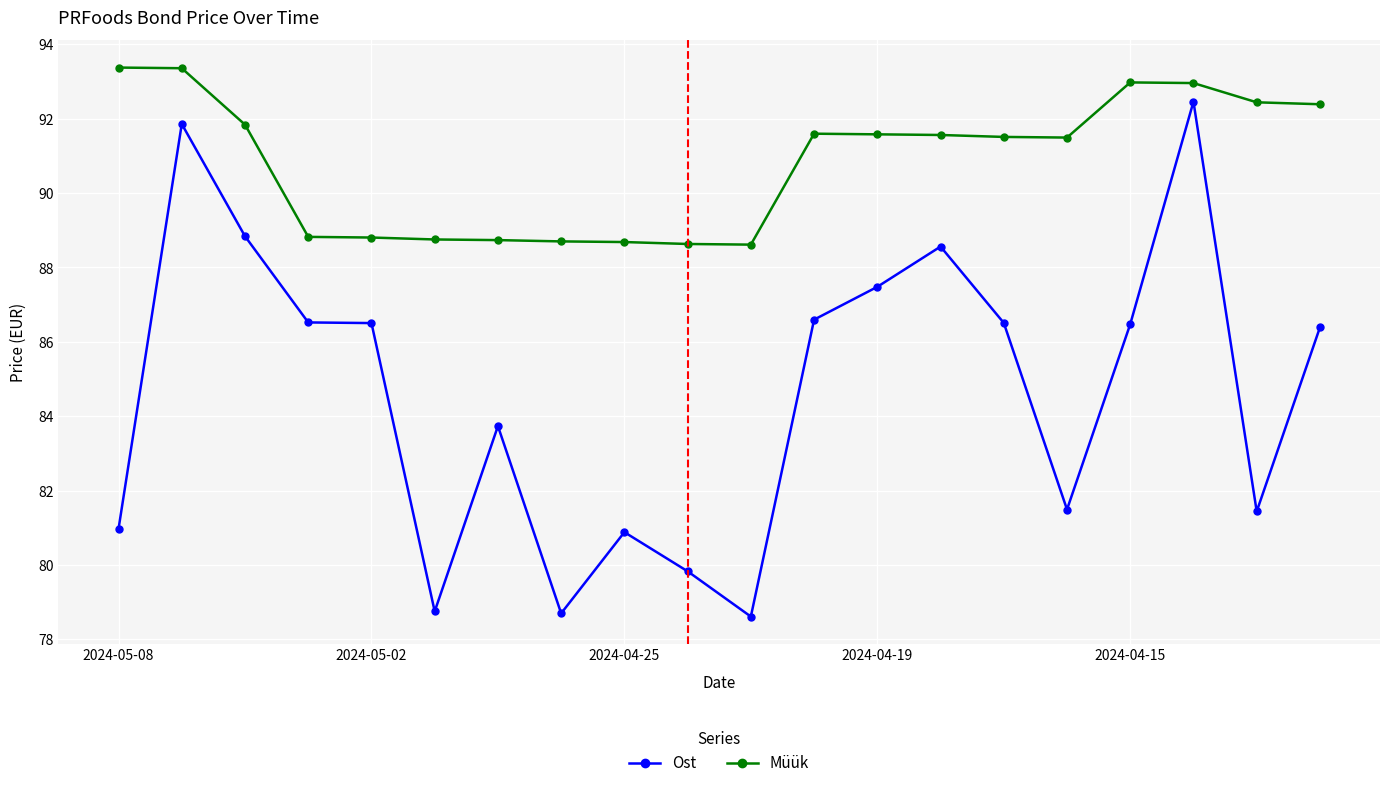

Which series has the largest total across all categories?

Müük